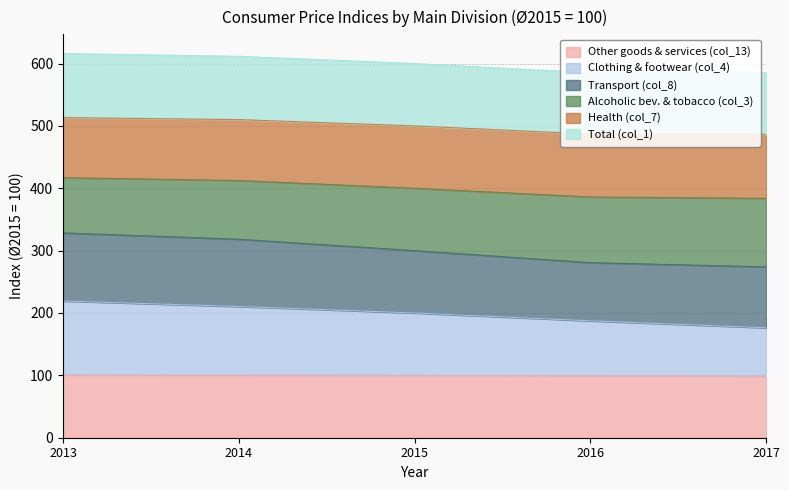

How many data points in Total (col_1) are less than 600?

2